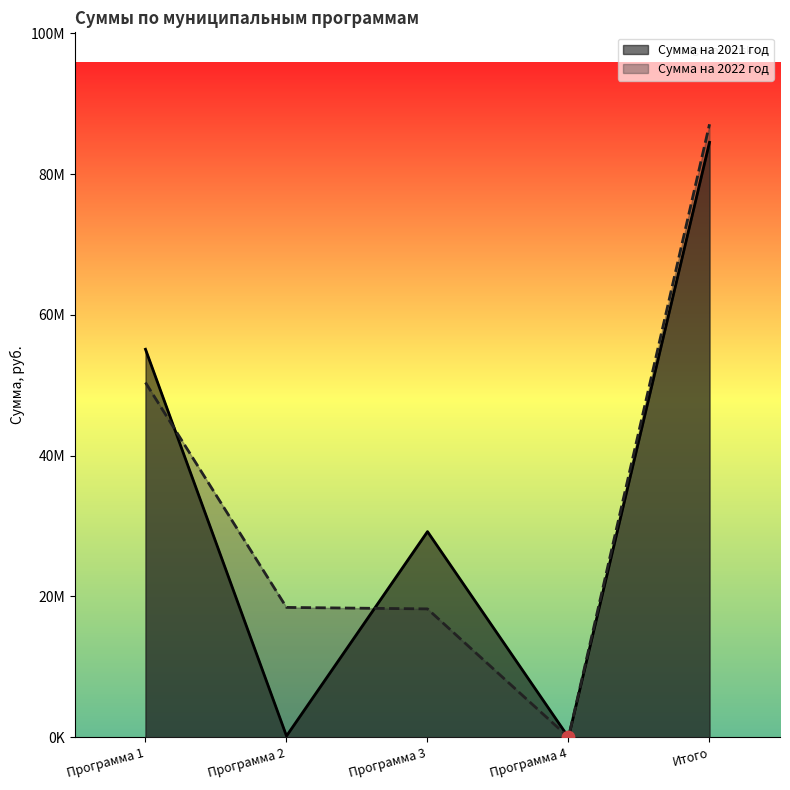

Is the value of Сумма на 2022 год at Программа 1 greater than the value of Сумма на 2021 год at Программа 4?

Yes